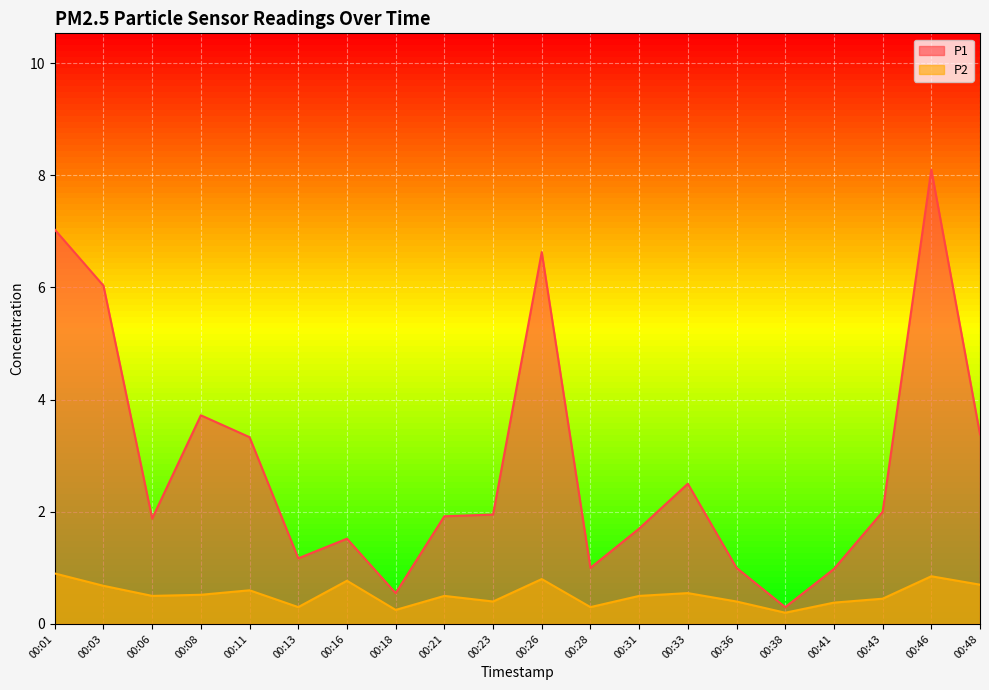

What are all the series names shown in the legend?

P1, P2